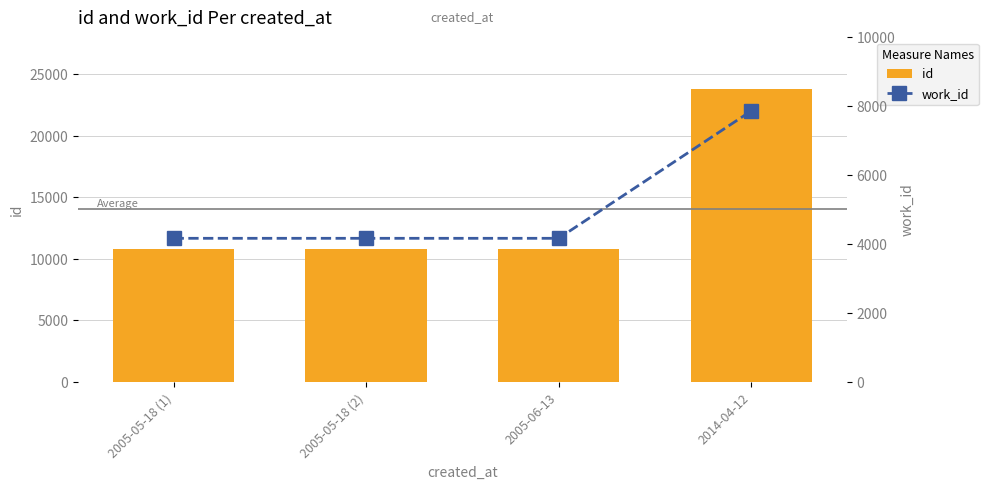

Which series has the largest total across all categories?

id